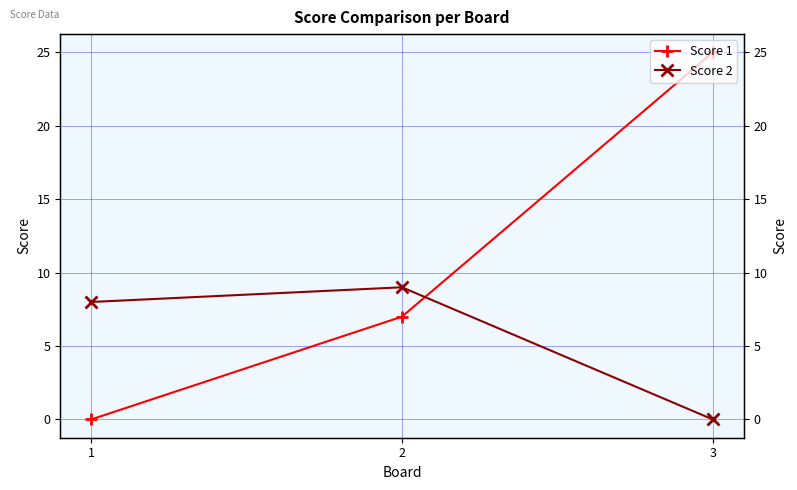

How many data points in Score 1 are above 7?

1